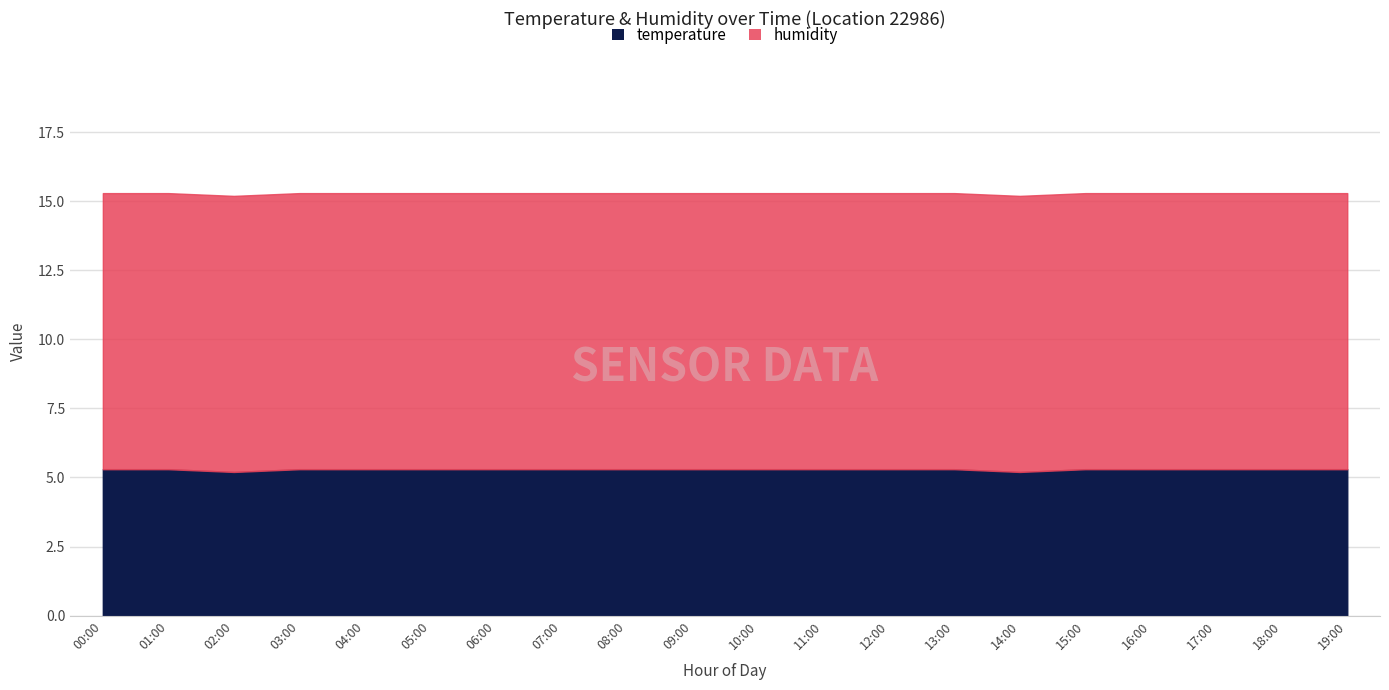

What are all the series names shown in the legend?

temperature, humidity